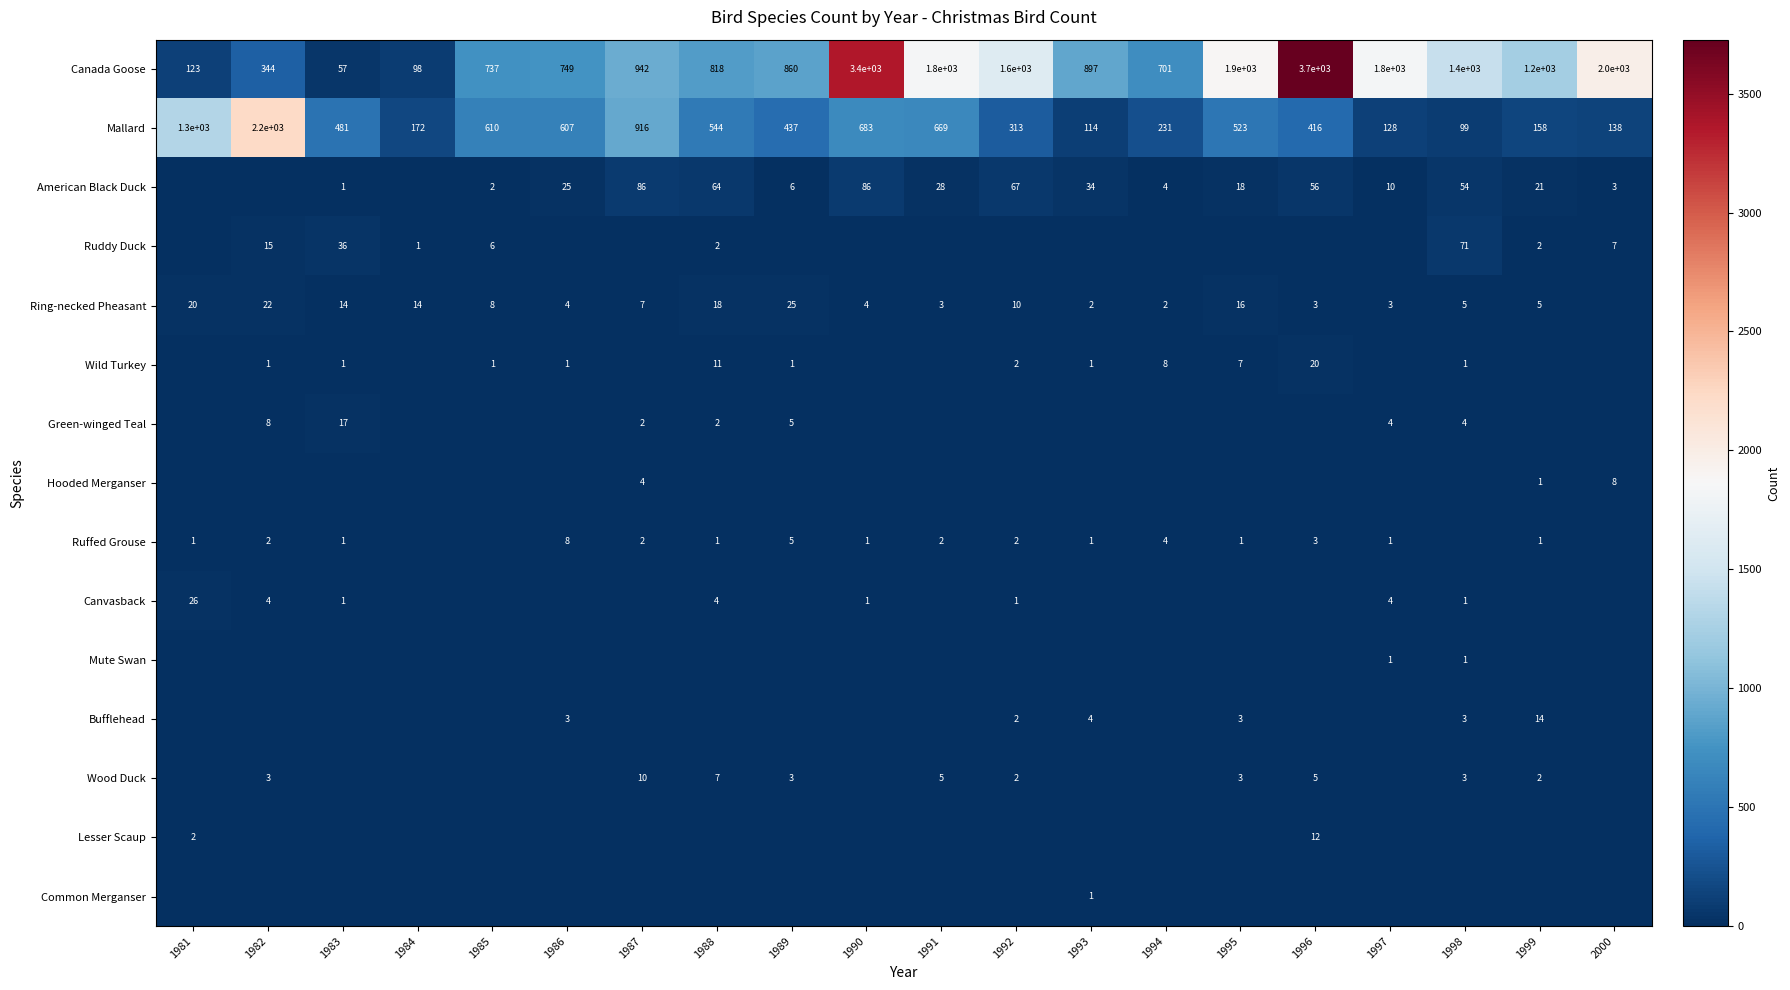

Is it true that Green-winged Teal equals 7 at 1997?

False